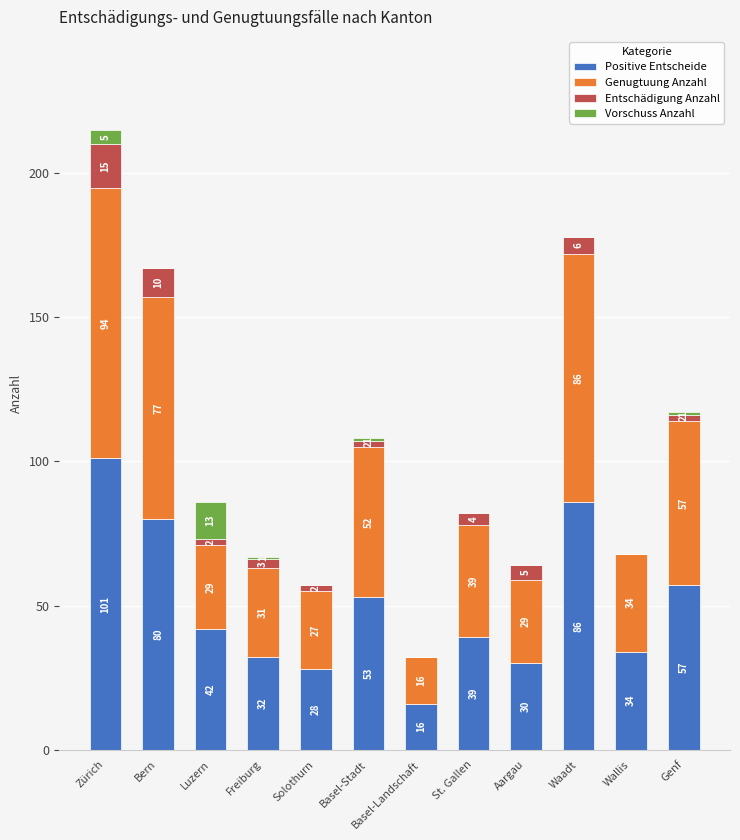

At which category is the sum across all series the highest?

Zürich